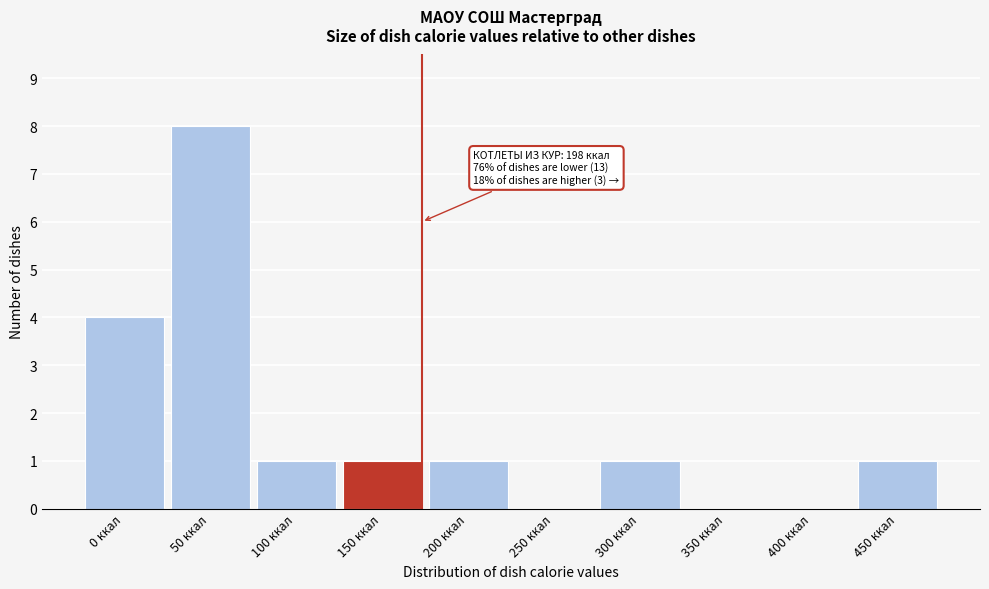

Reading right to left, transcribe all the data shown in this chart.

450 ккал=1	400 ккал=0	350 ккал=0	300 ккал=1	250 ккал=0	200 ккал=1	150 ккал=1	100 ккал=1	50 ккал=8	0 ккал=4